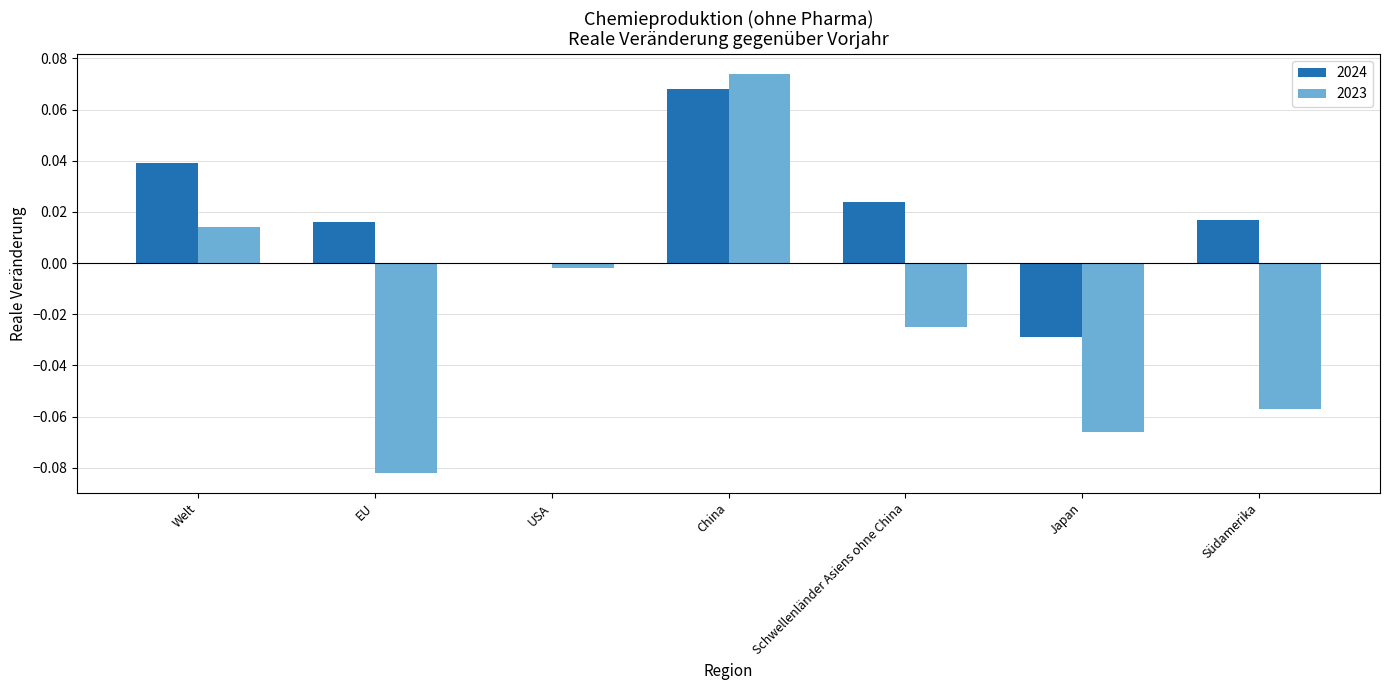

At which category is the sum across all series the highest?

China